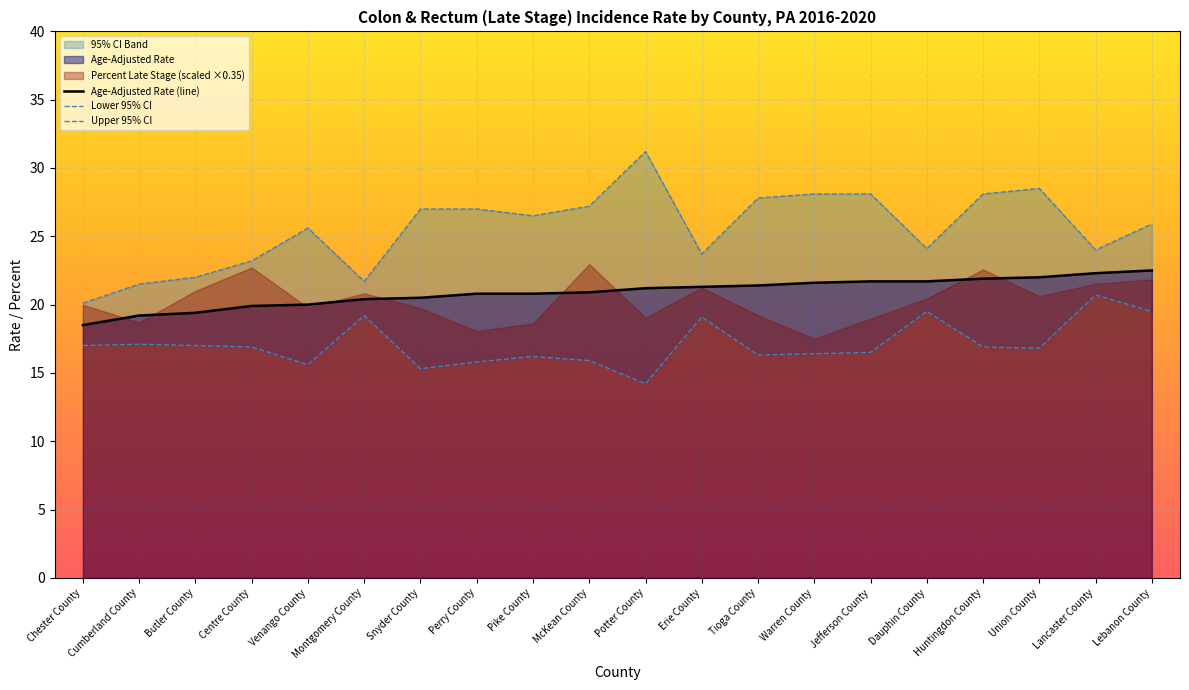

What position from the left is Snyder County?

7